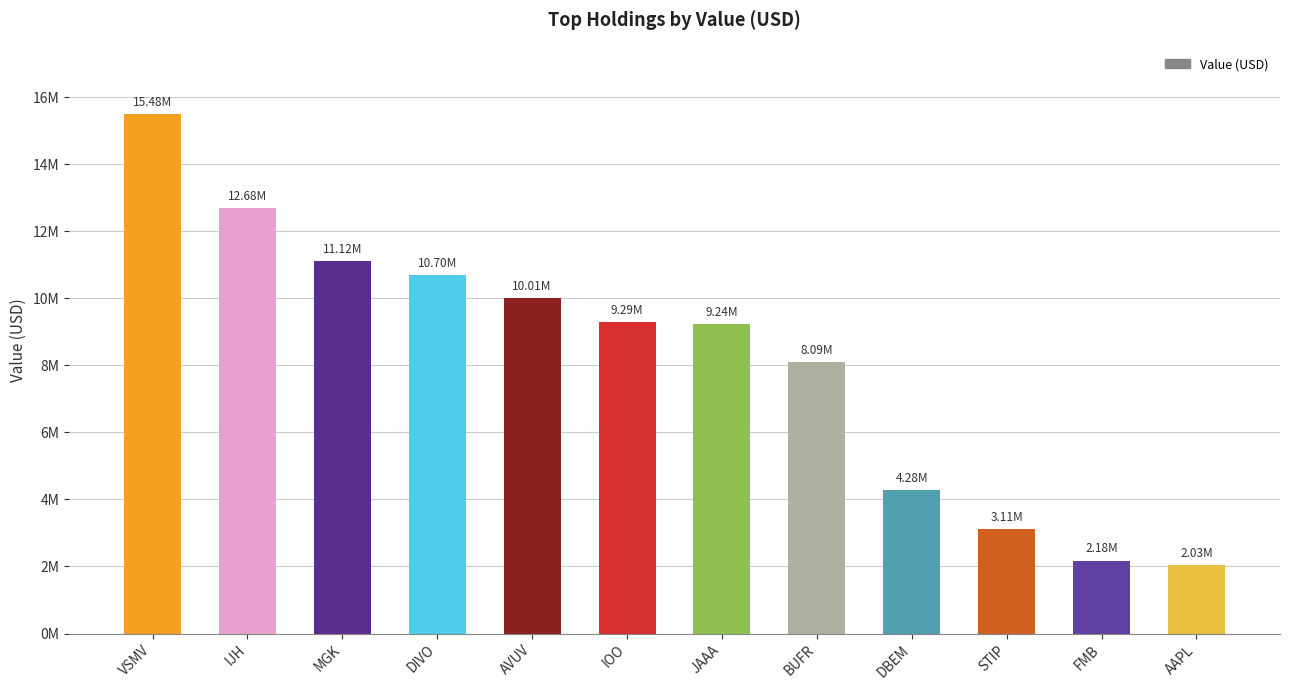

What is the difference between the maximum and second lowest values?

13306159